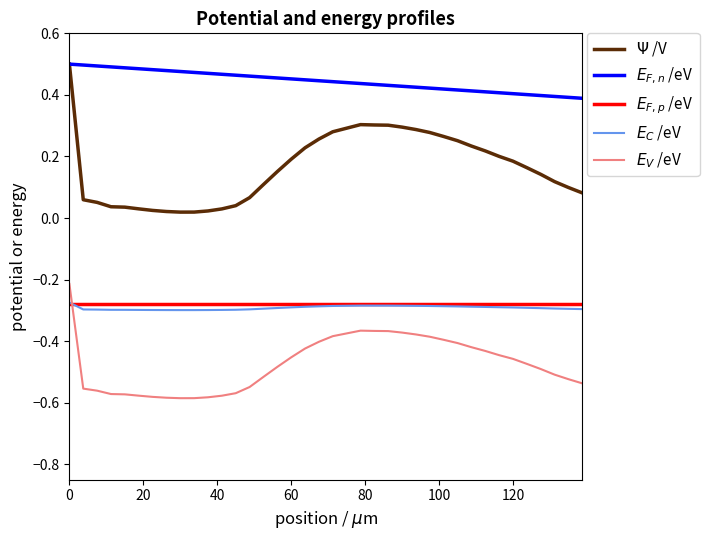

True or false: $E_{F,p}$ /eV and $E_{F,n}$ /eV cross at least once.

False